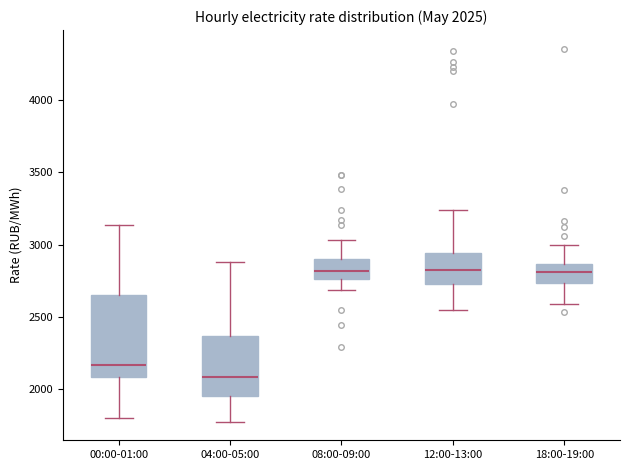

Which box is the tallest, from its lower edge to its upper edge?

00:00-01:00